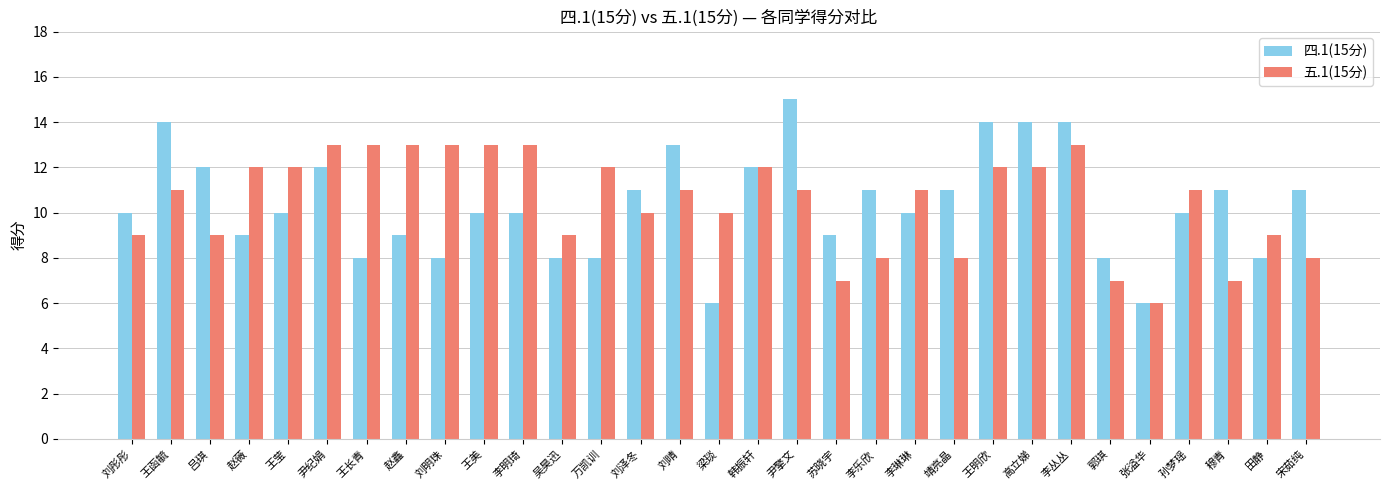

Rank the series by their maximum value, from highest to lowest.

四.1(15分), 五.1(15分)